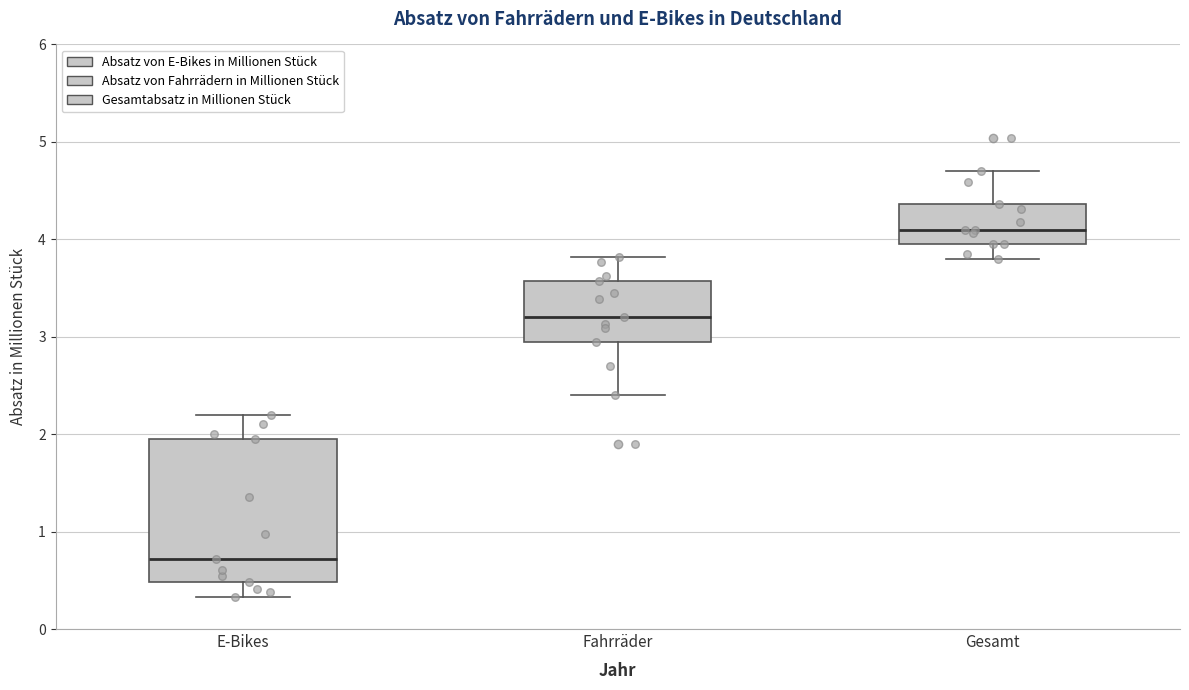

Comparing the boxes themselves (not the whiskers), which one is the tallest?

E-Bikes